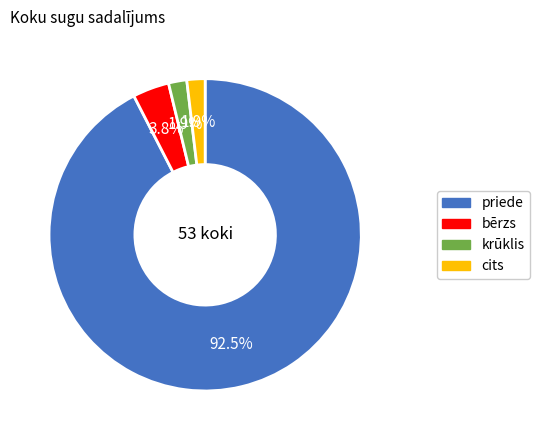

Is there any slice that represents more than half of the pie?

Yes